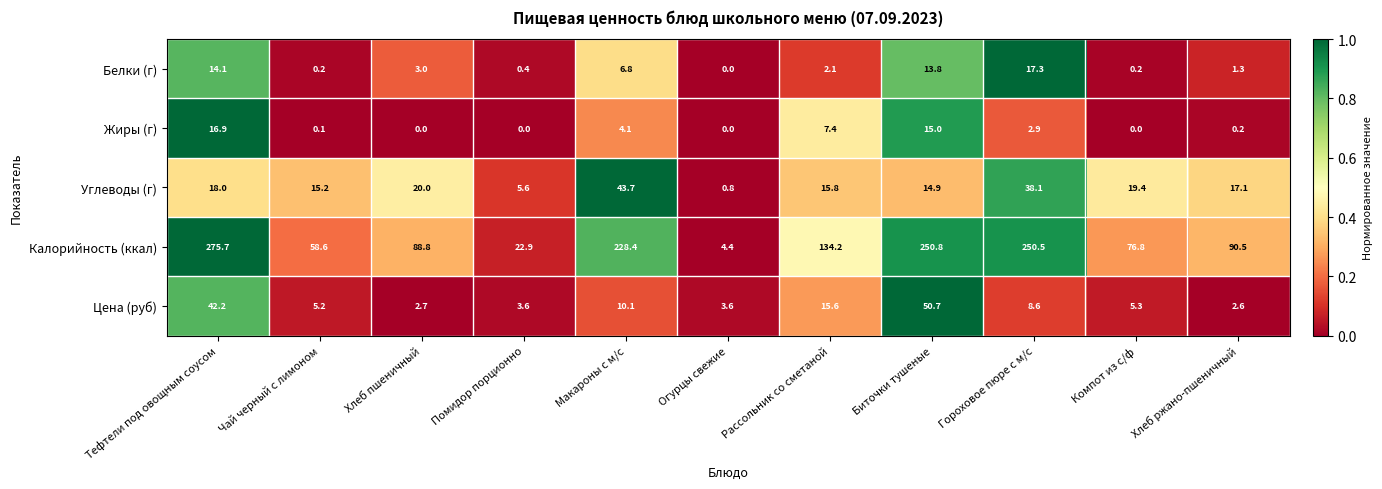

True or false: Углеводы (г) has a value of 29.1 at Хлеб пшеничный.

False